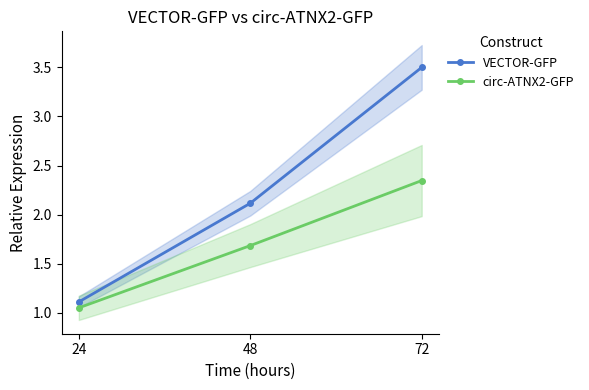

The circ-ATNX2-GFP series shows 2.3 at 72. True or false?

True